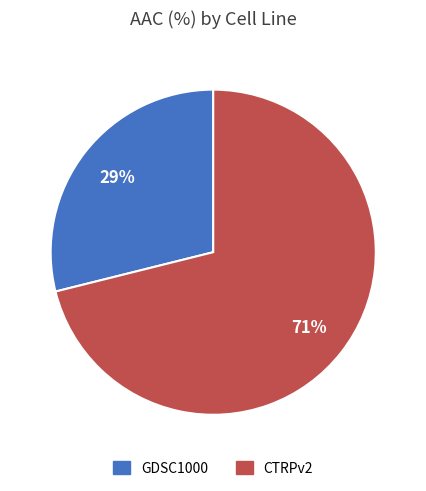

How many slices are in this pie chart?

2